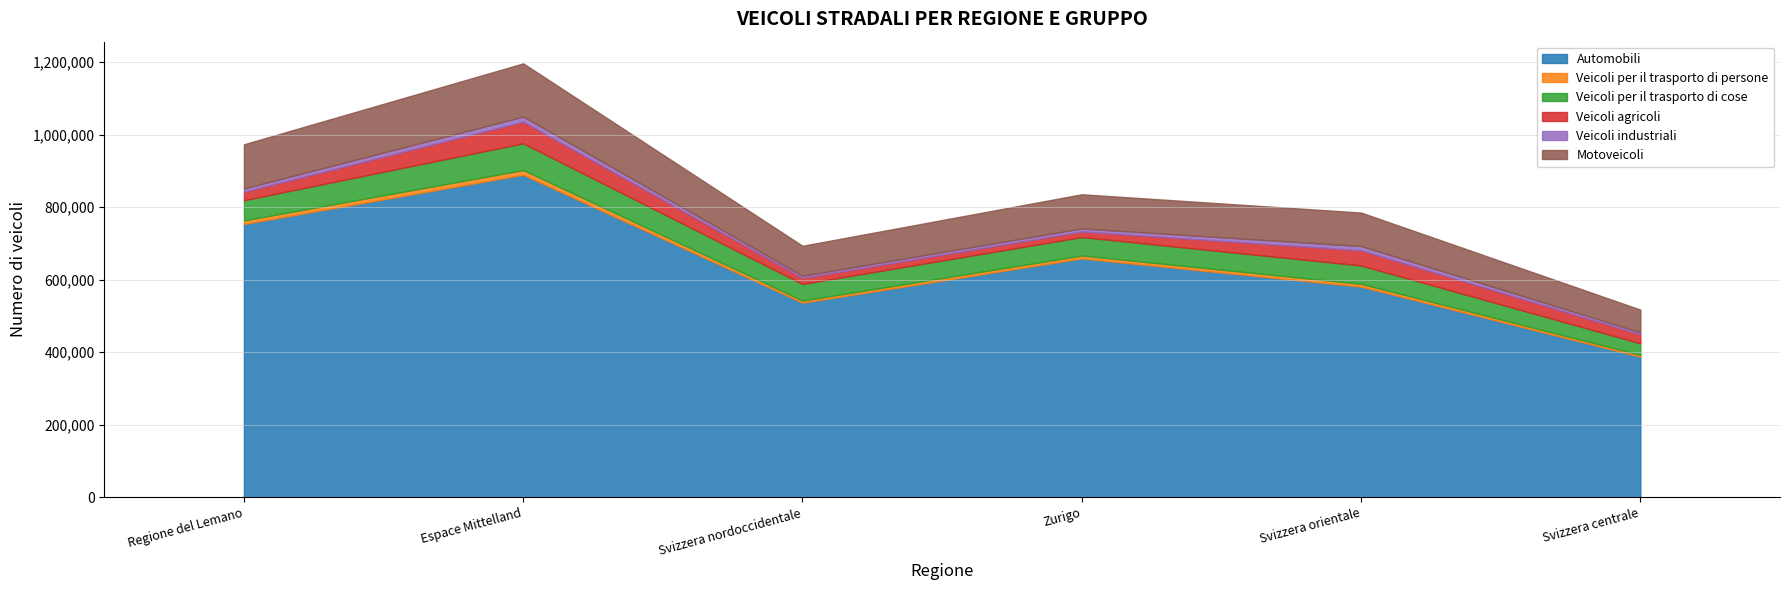

What is the label of the 4th point from the left?

Zurigo